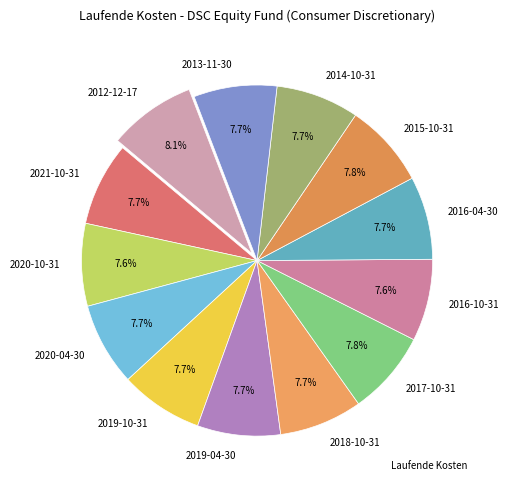

To the nearest percent, what is the combined percentage of 2018-10-31 and 2021-10-31?

15%